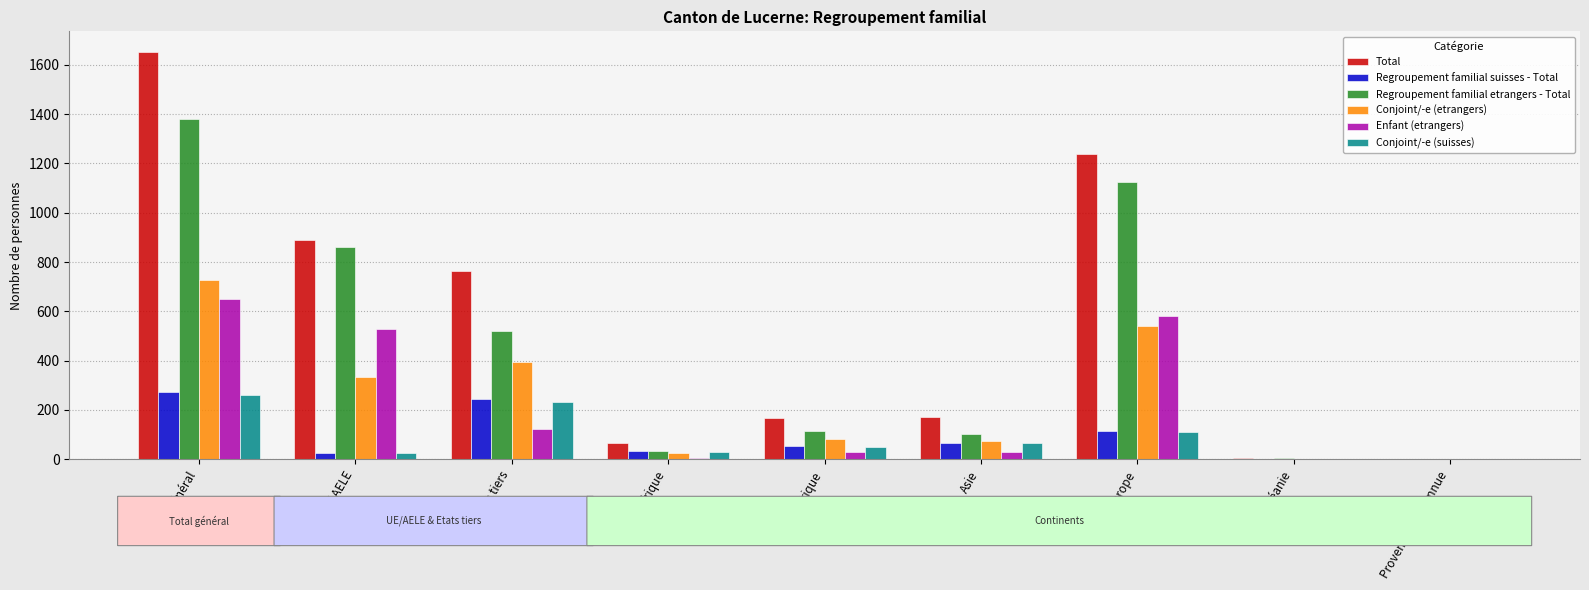

What is the average value of the Regroupement familial etrangers - Total series?

460